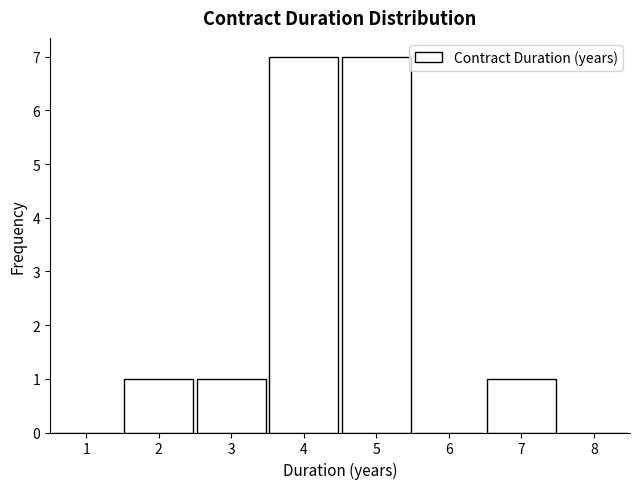

Reading right to left, extract all data points from this chart.

8=0	7=1	6=0	5=7	4=7	3=1	2=1	1=0